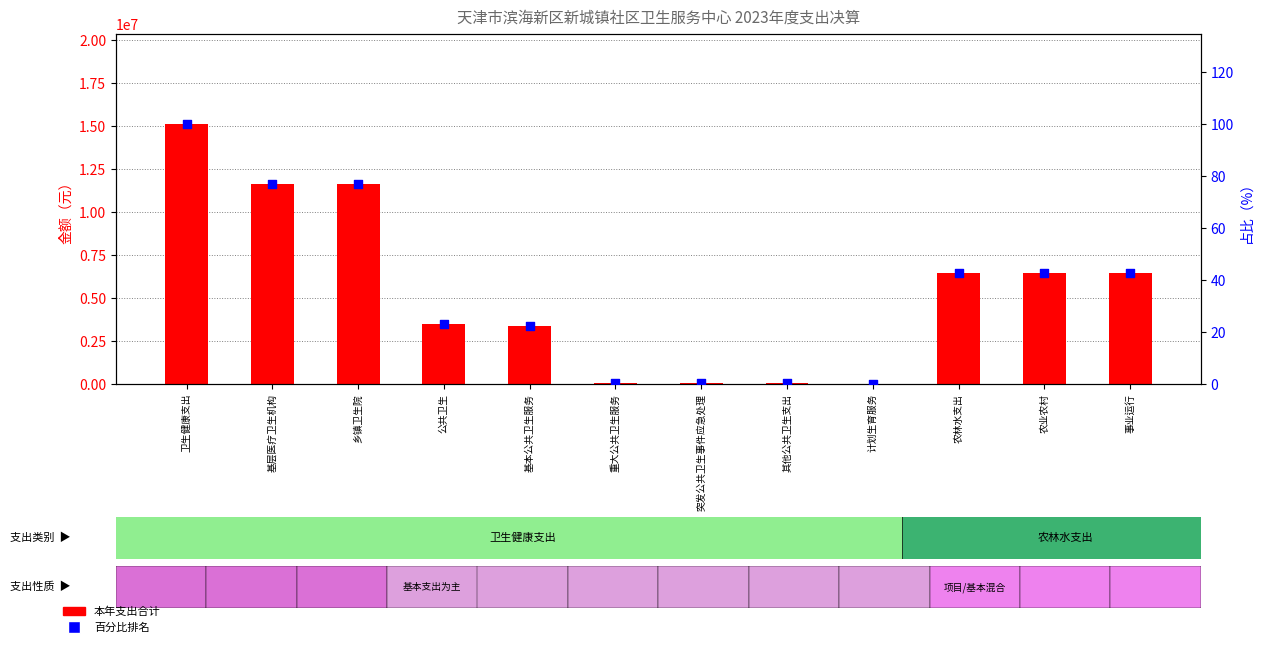

What is the total value across all series at 农业农村?

6437247.1